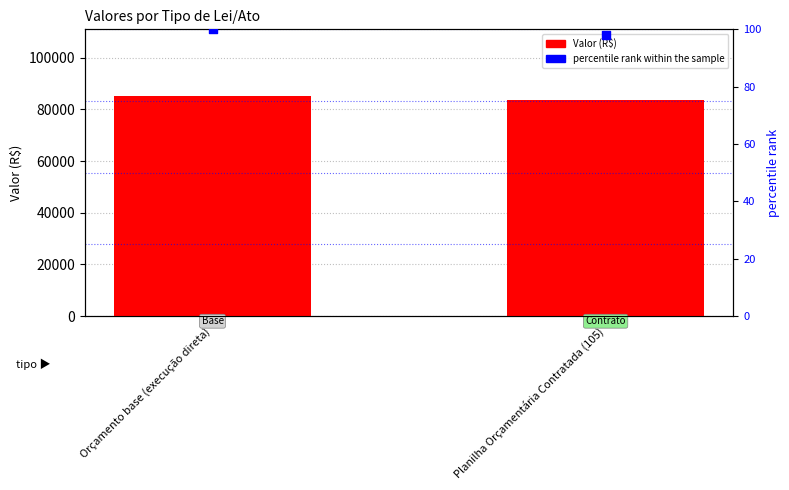

Which series contains the lowest Y value?

percentile rank within the sample